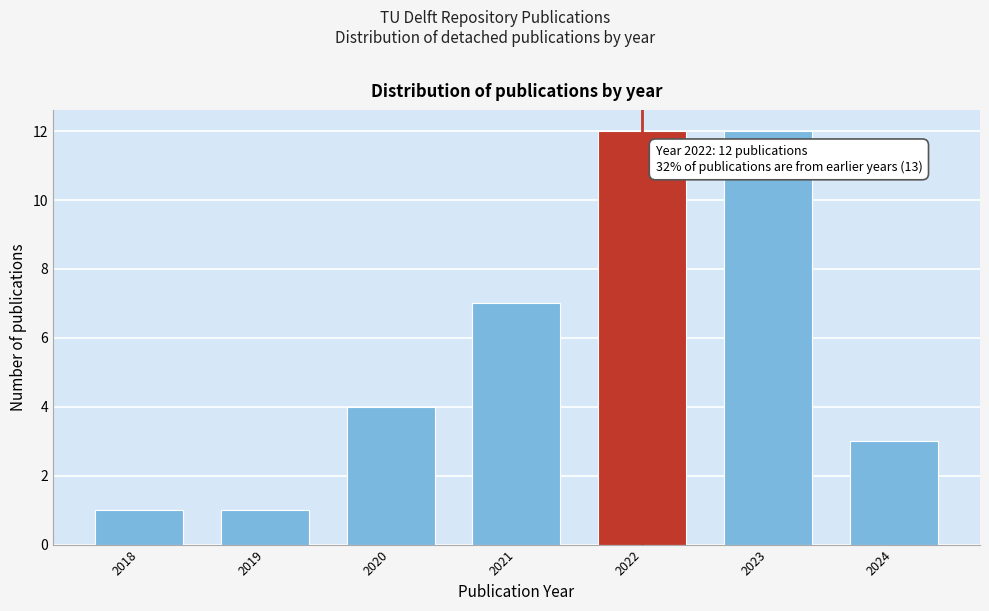

Reading left to right, extract all data points from this chart.

2018=1	2019=1	2020=4	2021=7	2022=12	2023=12	2024=3